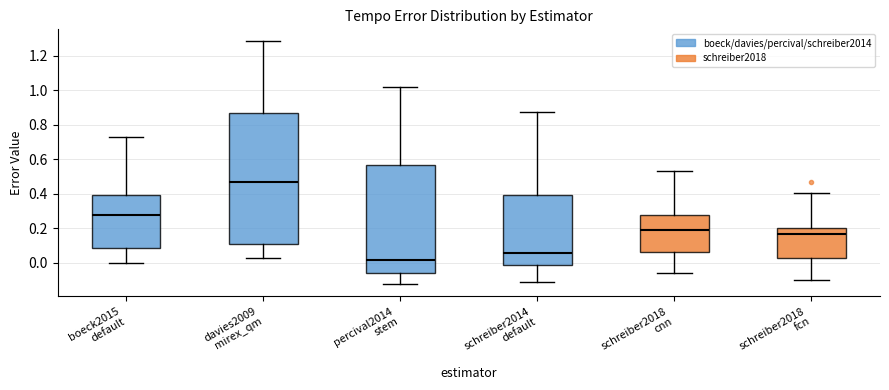

Which box's median line is the highest?

davies2009 mirex_qm